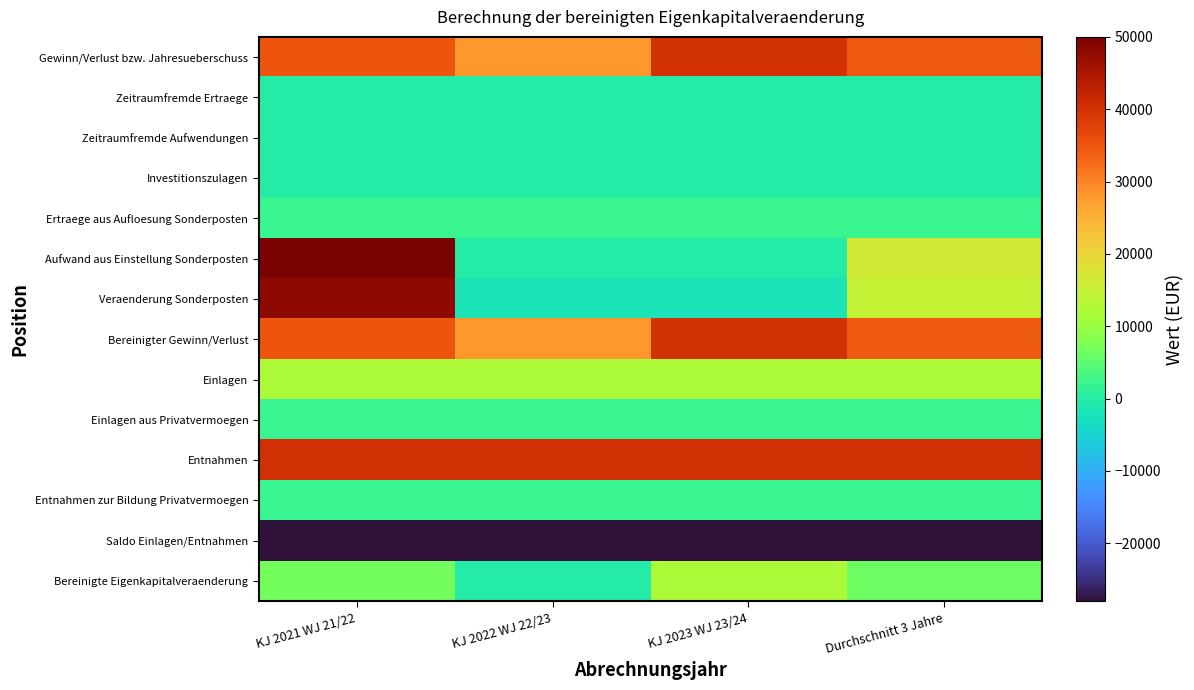

Reading left to right, transcribe all the data shown in this chart.

Gewinn/Verlust bzw. Jahresueberschuss: KJ 2021 WJ 21/22=35000.0	KJ 2022 WJ 22/23=28000.0	KJ 2023 WJ 23/24=40000.0	Durchschnitt 3 Jahre=34333.3
Zeitraumfremde Ertraege: KJ 2021 WJ 21/22=0.0	KJ 2022 WJ 22/23=0.0	KJ 2023 WJ 23/24=0.0	Durchschnitt 3 Jahre=0.0
Zeitraumfremde Aufwendungen: KJ 2021 WJ 21/22=0.0	KJ 2022 WJ 22/23=0.0	KJ 2023 WJ 23/24=0.0	Durchschnitt 3 Jahre=0.0
Investitionszulagen: KJ 2021 WJ 21/22=0.0	KJ 2022 WJ 22/23=0.0	KJ 2023 WJ 23/24=0.0	Durchschnitt 3 Jahre=0.0
Ertraege aus Aufloesung Sonderposten: KJ 2021 WJ 21/22=2000.0	KJ 2022 WJ 22/23=2000.0	KJ 2023 WJ 23/24=2000.0	Durchschnitt 3 Jahre=2000.0
Aufwand aus Einstellung Sonderposten: KJ 2021 WJ 21/22=50000.0	KJ 2022 WJ 22/23=0.0	KJ 2023 WJ 23/24=0.0	Durchschnitt 3 Jahre=16666.7
Veraenderung Sonderposten: KJ 2021 WJ 21/22=48000.0	KJ 2022 WJ 22/23=-2000.0	KJ 2023 WJ 23/24=-2000.0	Durchschnitt 3 Jahre=14666.7
Bereinigter Gewinn/Verlust: KJ 2021 WJ 21/22=35000.0	KJ 2022 WJ 22/23=28000.0	KJ 2023 WJ 23/24=40000.0	Durchschnitt 3 Jahre=34333.3
Einlagen: KJ 2021 WJ 21/22=12000.0	KJ 2022 WJ 22/23=12000.0	KJ 2023 WJ 23/24=12000.0	Durchschnitt 3 Jahre=12000.0
Einlagen aus Privatvermoegen: KJ 2021 WJ 21/22=2000.0	KJ 2022 WJ 22/23=2000.0	KJ 2023 WJ 23/24=2000.0	Durchschnitt 3 Jahre=2000.0
Entnahmen: KJ 2021 WJ 21/22=40000.0	KJ 2022 WJ 22/23=40000.0	KJ 2023 WJ 23/24=40000.0	Durchschnitt 3 Jahre=40000.0
Entnahmen zur Bildung Privatvermoegen: KJ 2021 WJ 21/22=2000.0	KJ 2022 WJ 22/23=2000.0	KJ 2023 WJ 23/24=2000.0	Durchschnitt 3 Jahre=2000.0
Saldo Einlagen/Entnahmen: KJ 2021 WJ 21/22=-28000.0	KJ 2022 WJ 22/23=-28000.0	KJ 2023 WJ 23/24=-28000.0	Durchschnitt 3 Jahre=-28000.0
Bereinigte Eigenkapitalveraenderung: KJ 2021 WJ 21/22=7000.0	KJ 2022 WJ 22/23=0.0	KJ 2023 WJ 23/24=12000.0	Durchschnitt 3 Jahre=6333.3